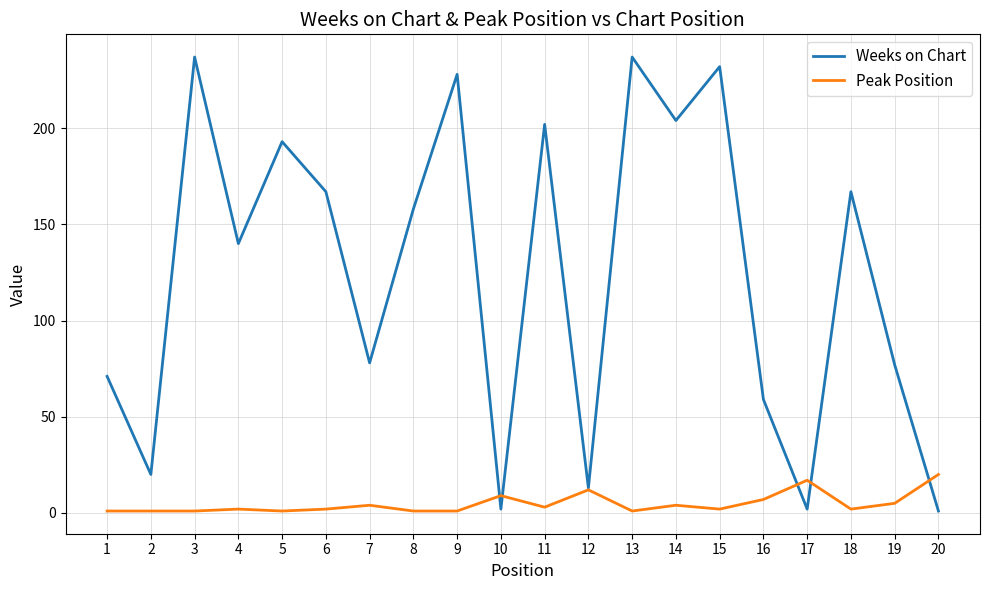

Which series has the largest total across all categories?

Weeks on Chart